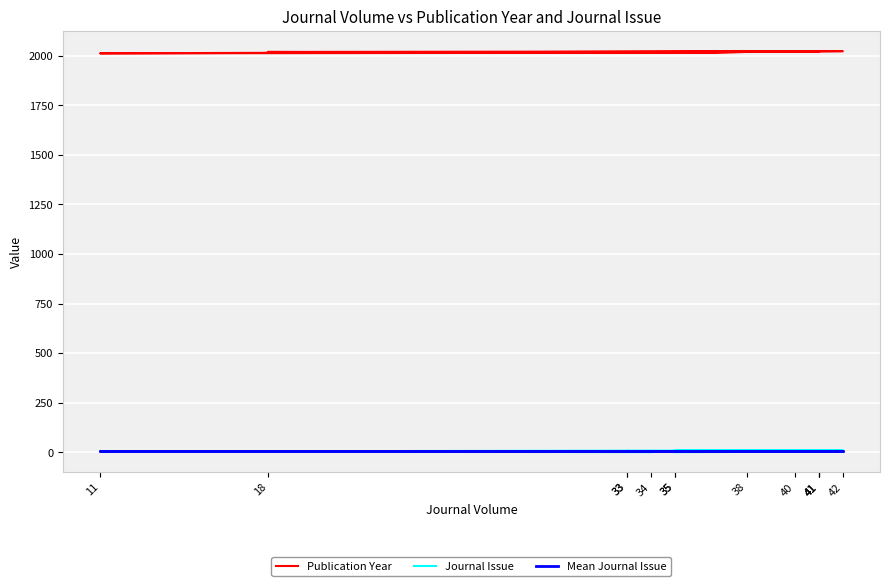

What is the difference between the maximum and minimum values in the Publication Year series?

11.0